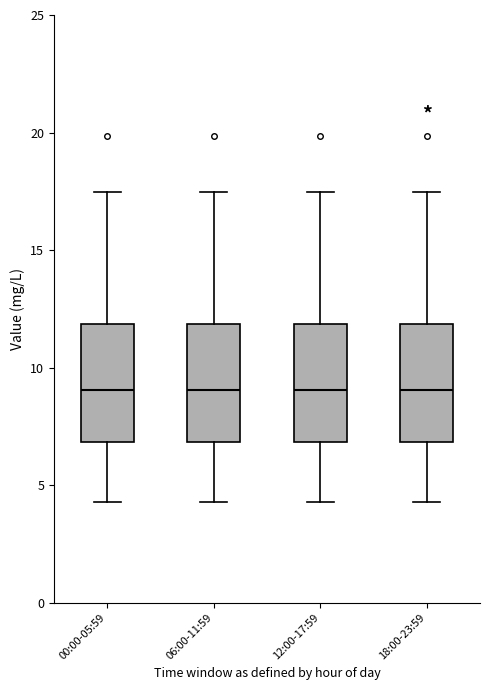

Reading left to right, read every box against the y-axis: the position of its median line, the range the box covers, and the ends of its whiskers. The values are not printed on the chart, so give them approximately, as read against the axis.

00:00-05:59: median 9.0, box 7.0 to 12.0, whiskers 4.5 to 17.5
06:00-11:59: median 9.0, box 7.0 to 12.0, whiskers 4.5 to 17.5
12:00-17:59: median 9.0, box 7.0 to 12.0, whiskers 4.5 to 17.5
18:00-23:59: median 9.0, box 7.0 to 12.0, whiskers 4.5 to 17.5